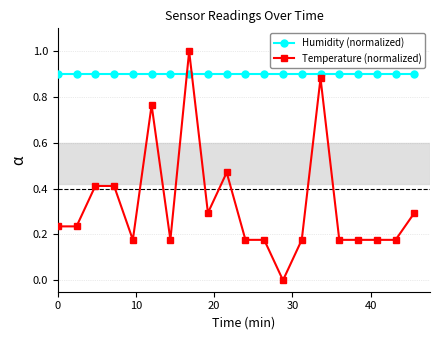

Rank the series by their average value, from highest to lowest.

Humidity (normalized), Temperature (normalized)